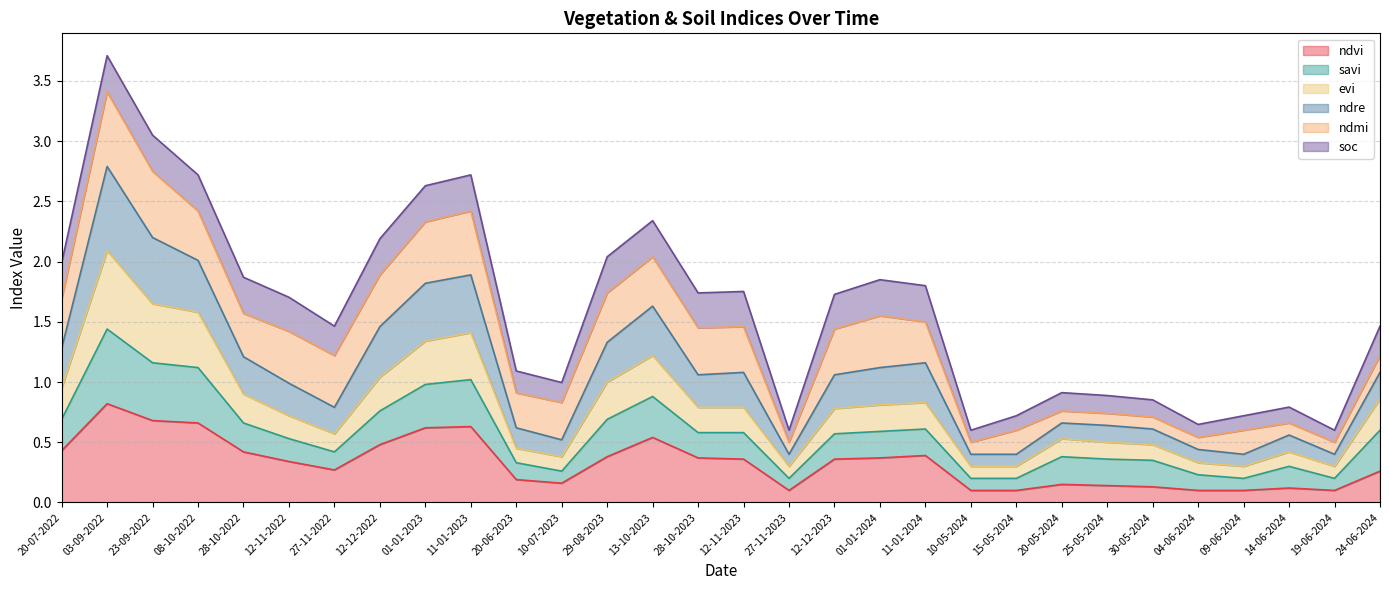

Which category has the highest value across all series?

03-09-2022